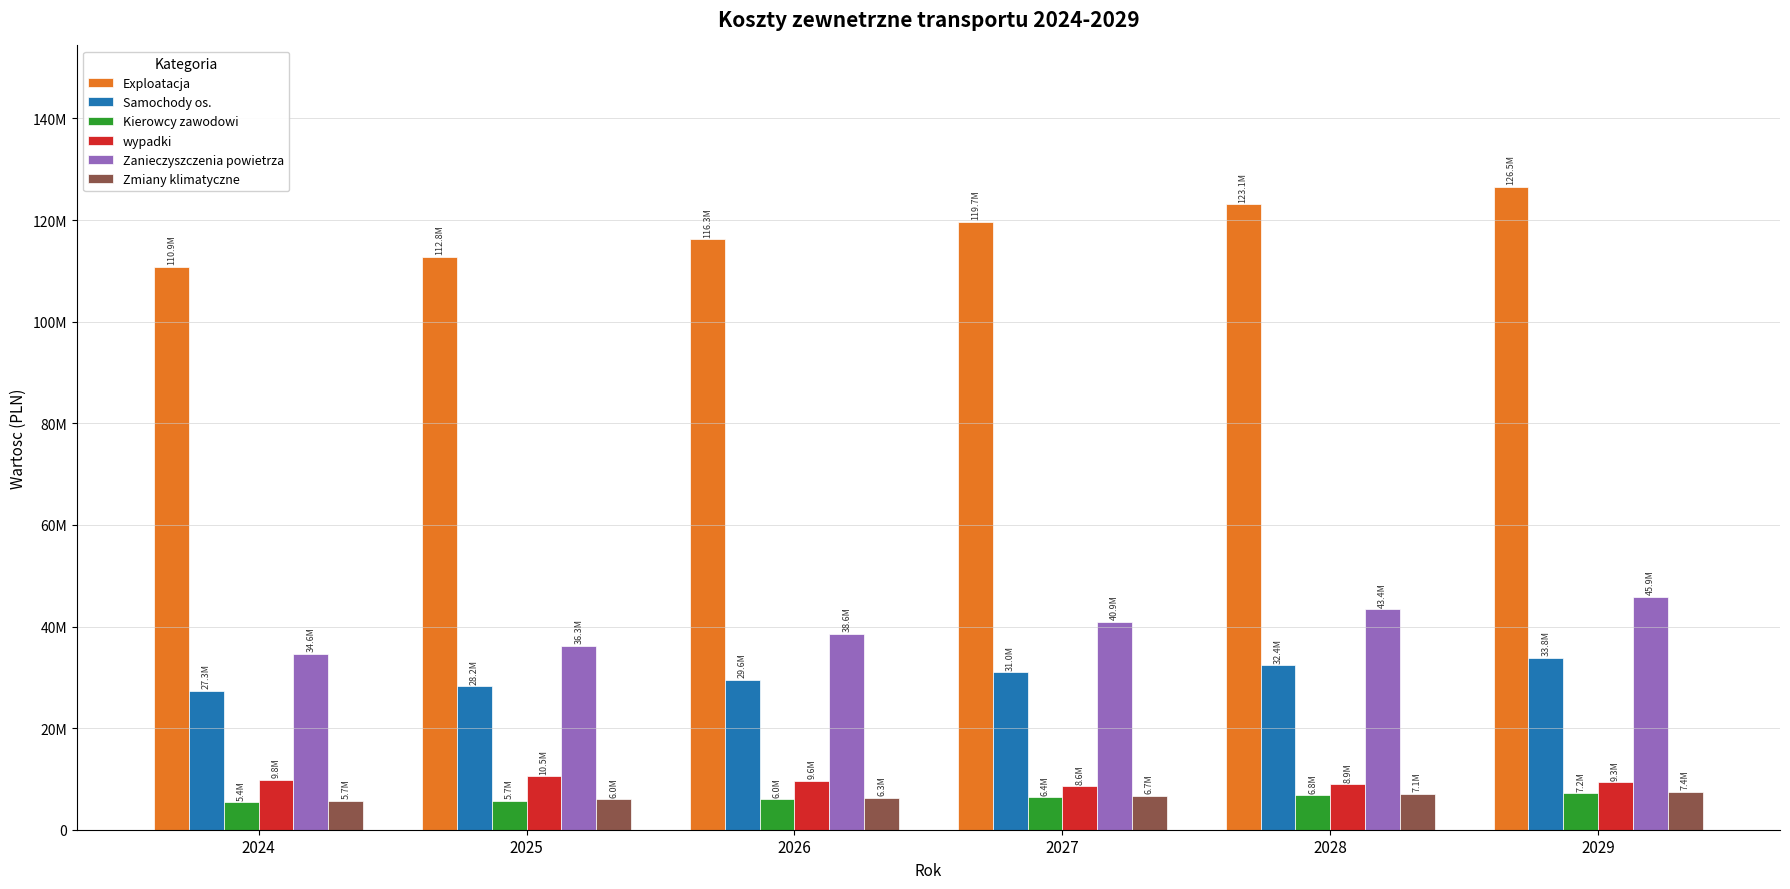

Is the value of Exploatacja at 2029 greater than the value of Samochody os. at 2029?

Yes